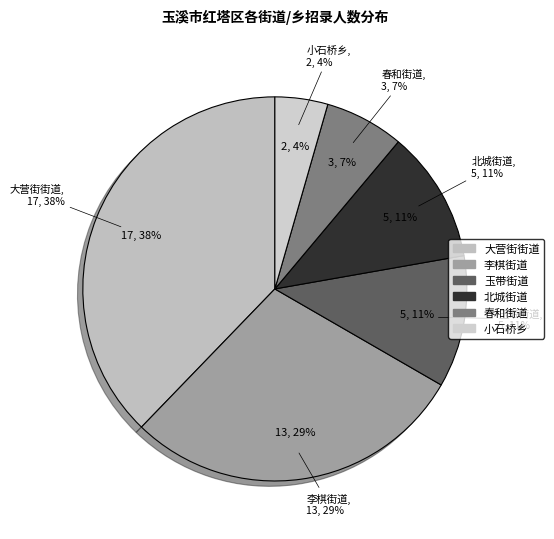

To the nearest percent, what is the difference between the 李棋街道 and 小石桥乡 slice percentages?

24%